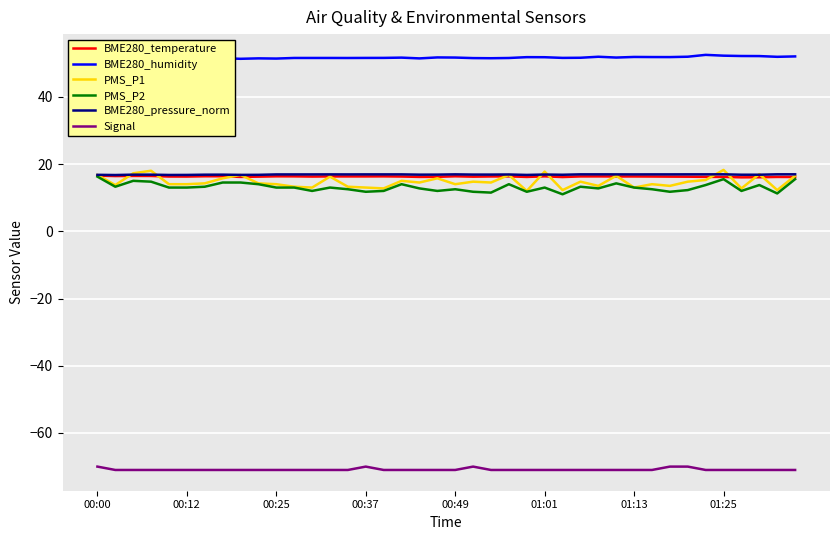

What is the difference between the highest and lowest values at 33?

121.9